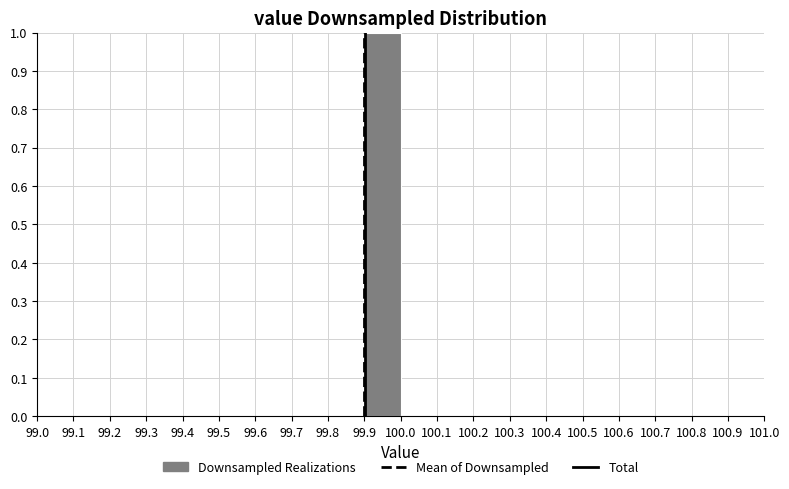

Reading left to right, list every bar in this chart as the range it spans on the x-axis followed by its height. The values are not printed on the chart, so give them approximately, as read against the axis.

99.4 to 99.5: 0
99.5 to 99.6: 0
99.6 to 99.7: 0
99.7 to 99.8: 0
99.8 to 99.9: 0
99.9 to 100.0: 1
100.0 to 100.1: 0
100.1 to 100.2: 0
100.2 to 100.3: 0
100.3 to 100.4: 0